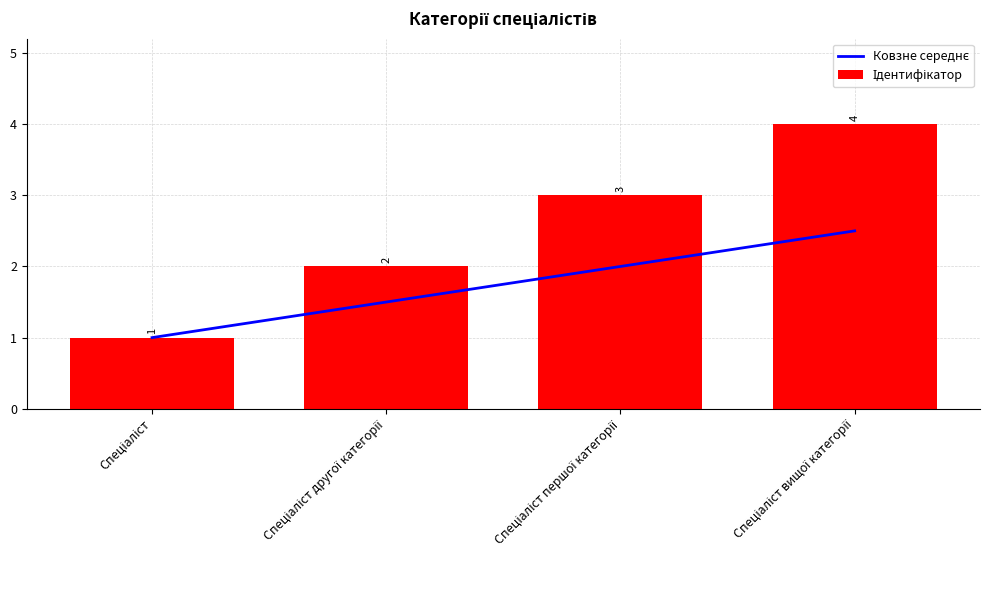

List the series in order of their peak value, lowest first.

Ковзне середнє, Ідентифікатор